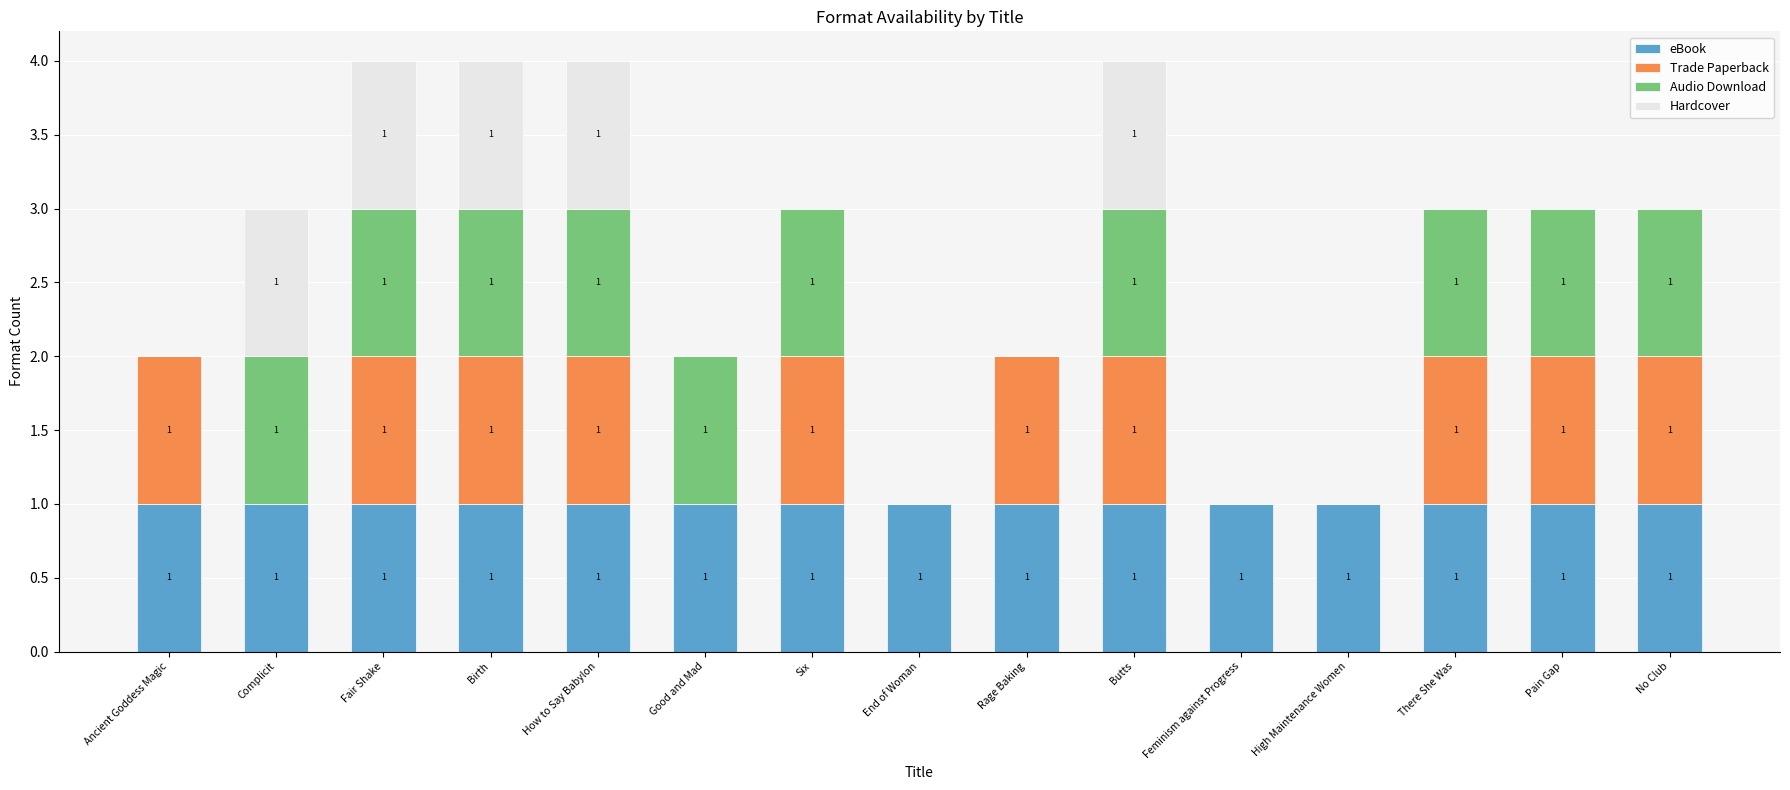

Reading left to right, transcribe the values for eBook.

Ancient Goddess Magic=1	Complicit=1	Fair Shake=1	Birth=1	How to Say Babylon=1	Good and Mad=1	Six=1	End of Woman=1	Rage Baking=1	Butts=1	Feminism against Progress=1	High Maintenance Women=1	There She Was=1	Pain Gap=1	No Club=1